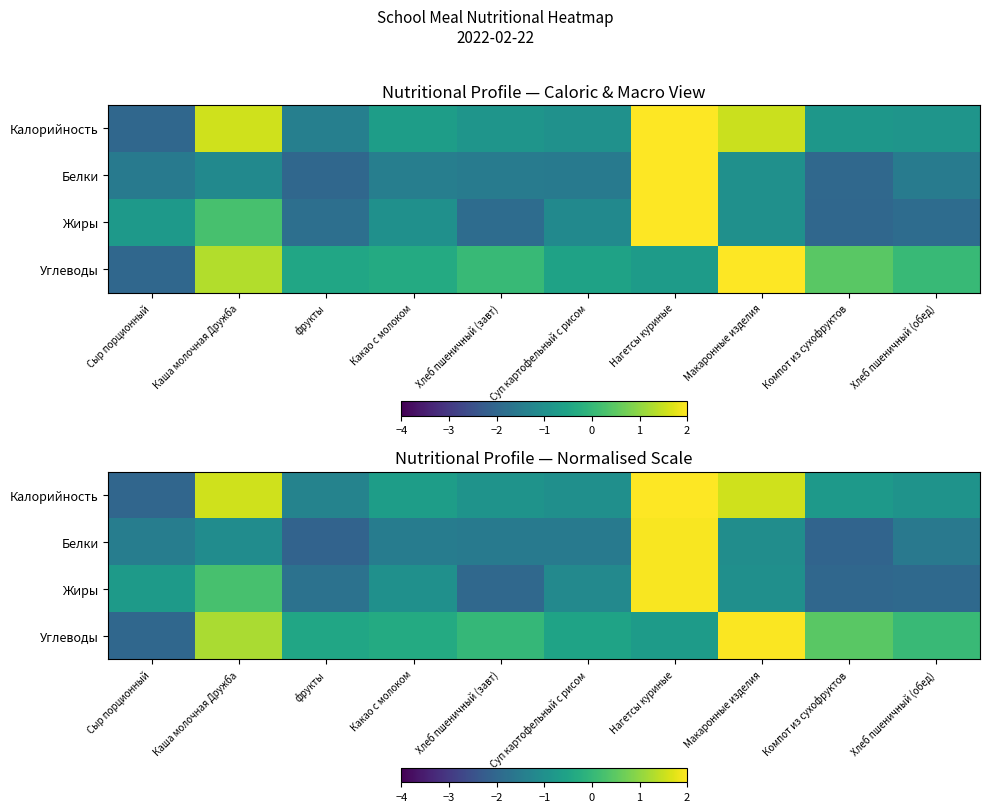

At which label does row_0 first exceed 0?

Каша молочная Дружба